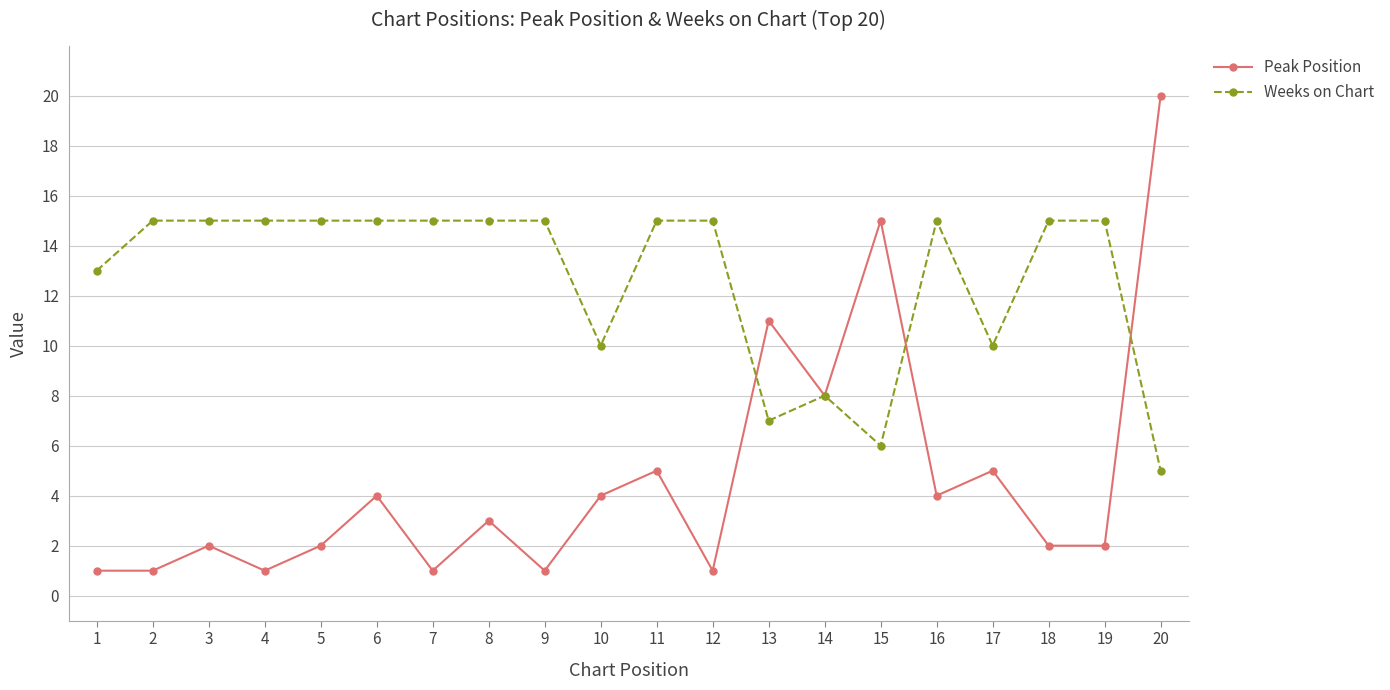

True or false: Weeks on Chart has more than 1 interior local peaks.

True